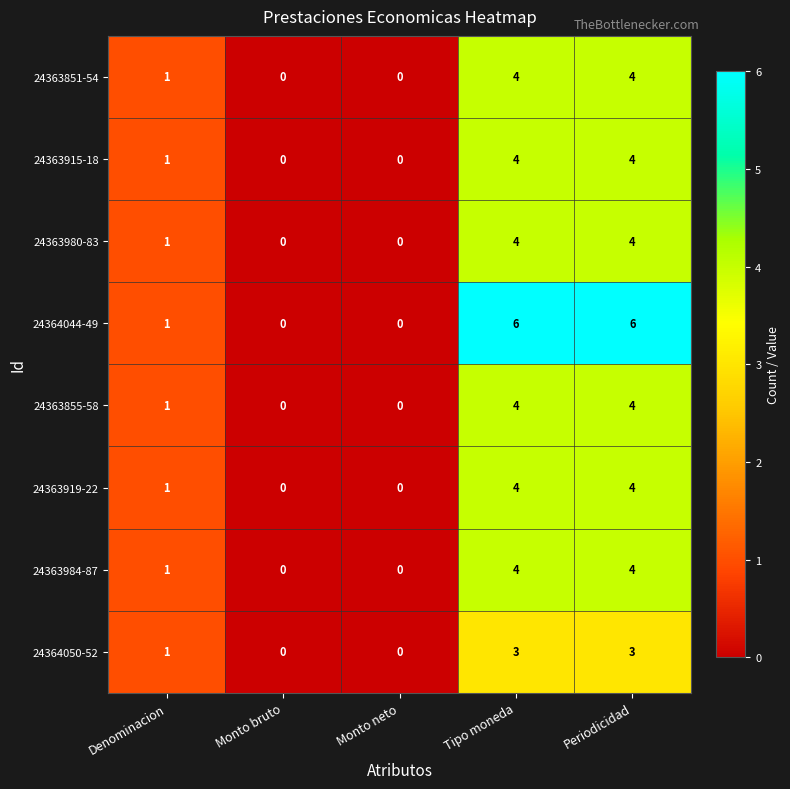

What is the approximate value of 24363855-58 at Tipo moneda?

4